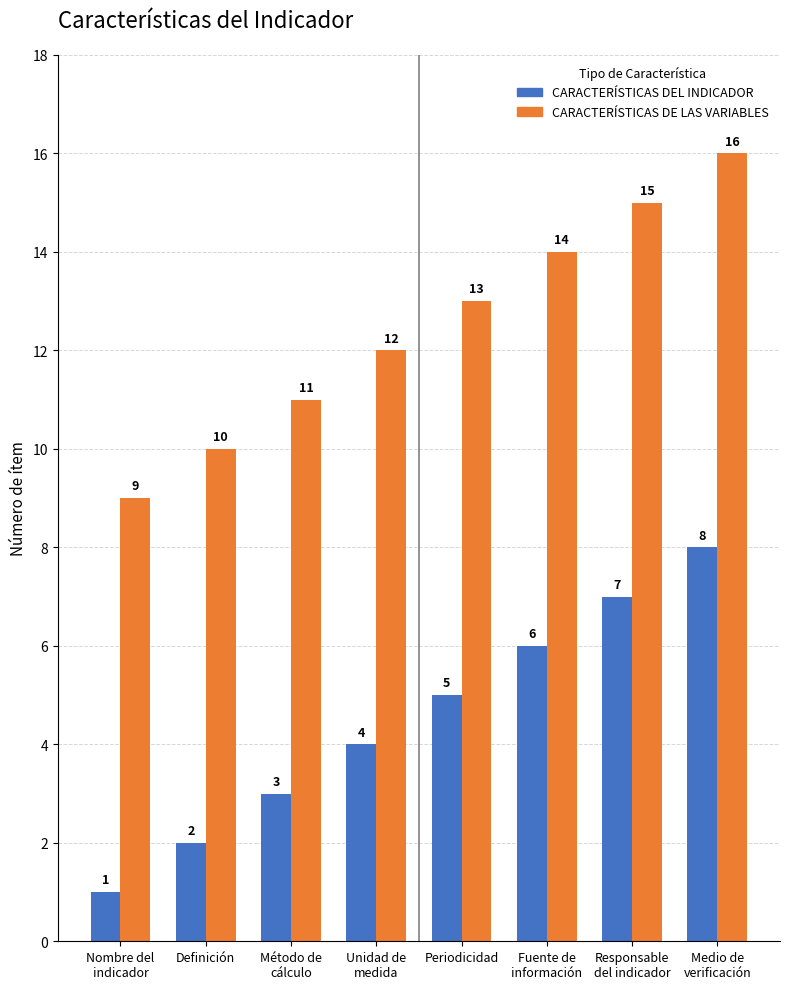

What is the approximate value of CARACTERÍSTICAS DEL INDICADOR at Nombre del
indicador?

1